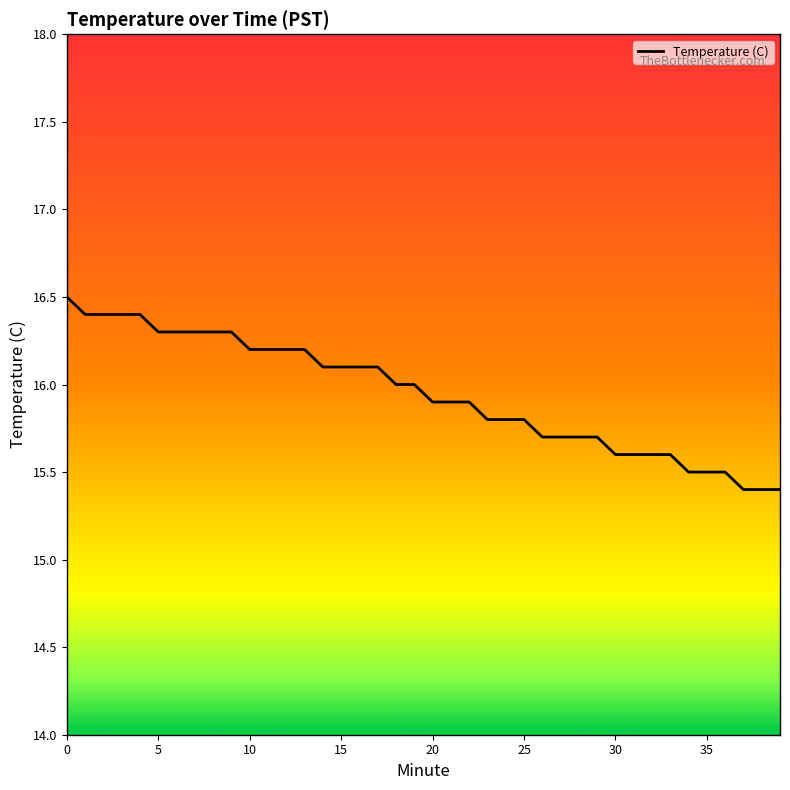

What is the maximum value shown in the chart?

16.5